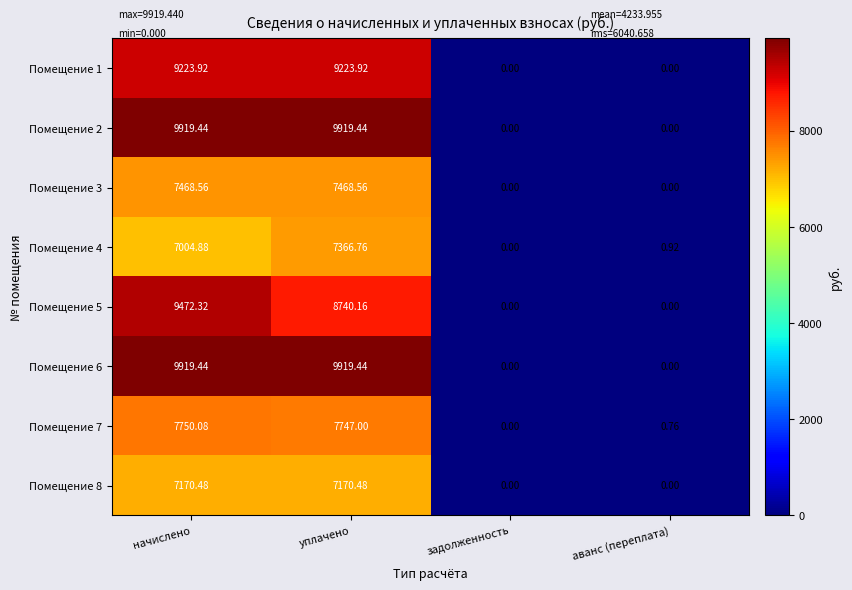

Where does the Помещение 1 series first go above 9223?

начислено